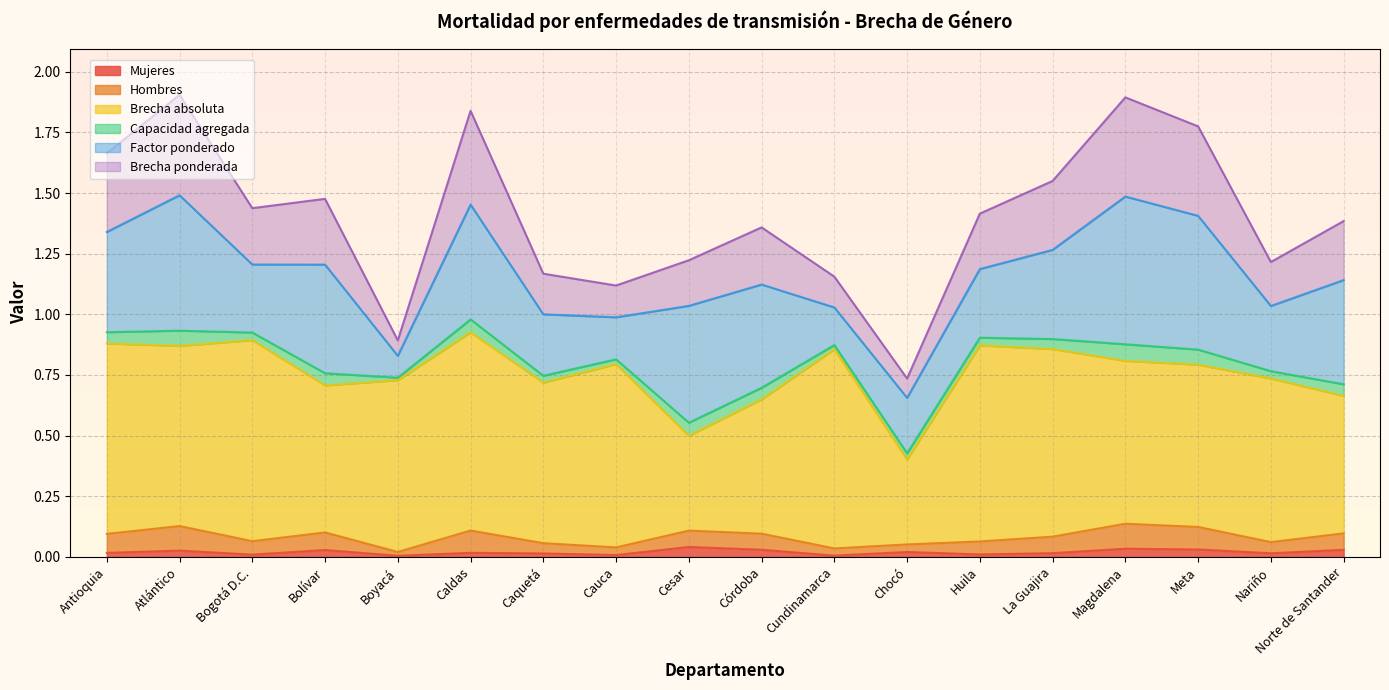

At which category does Capacidad agregada reach its first local valley?

Bogotá D.C.